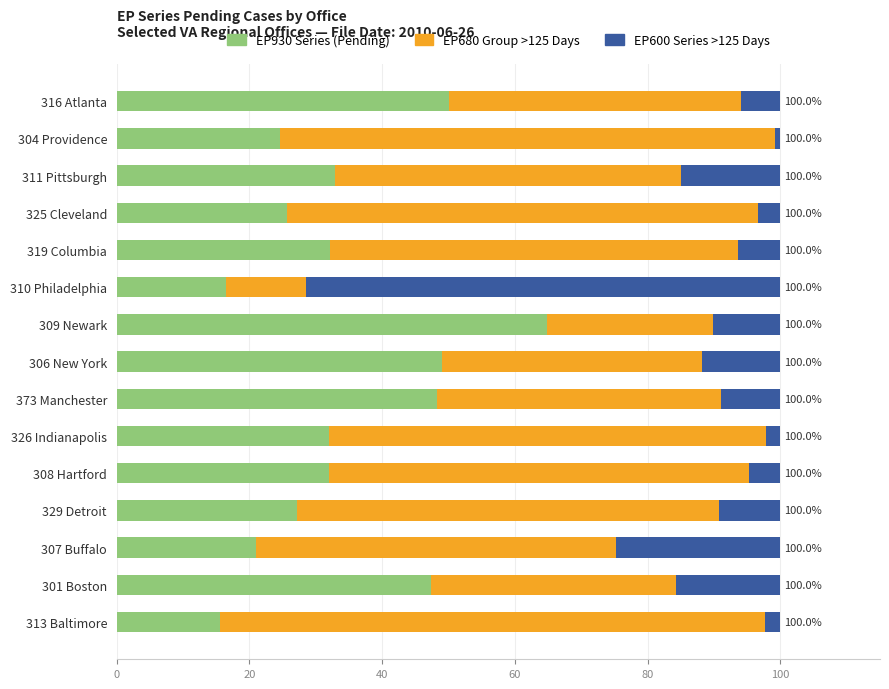

What is the difference between the EP930 Series (Pending) values at 301 Boston and 308 Hartford?

15.4